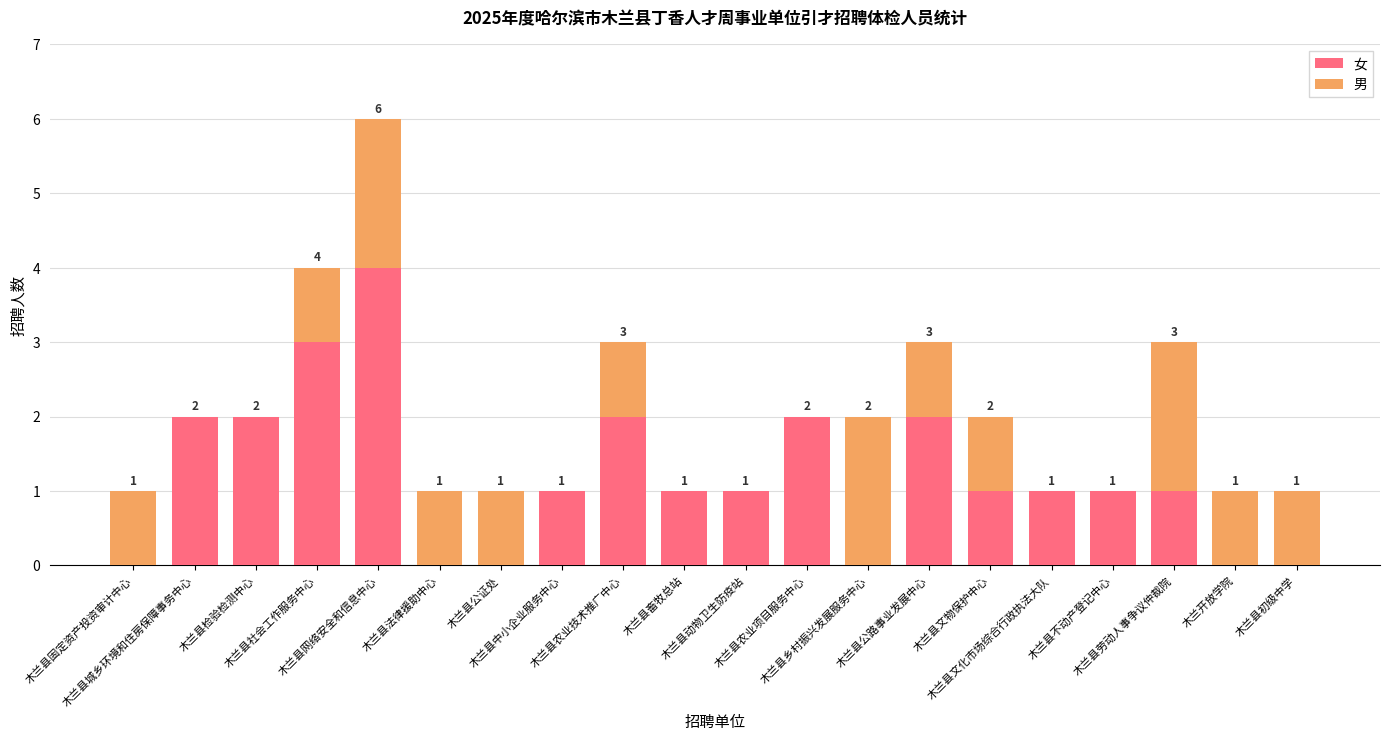

What is the sum of all 女 values?

24